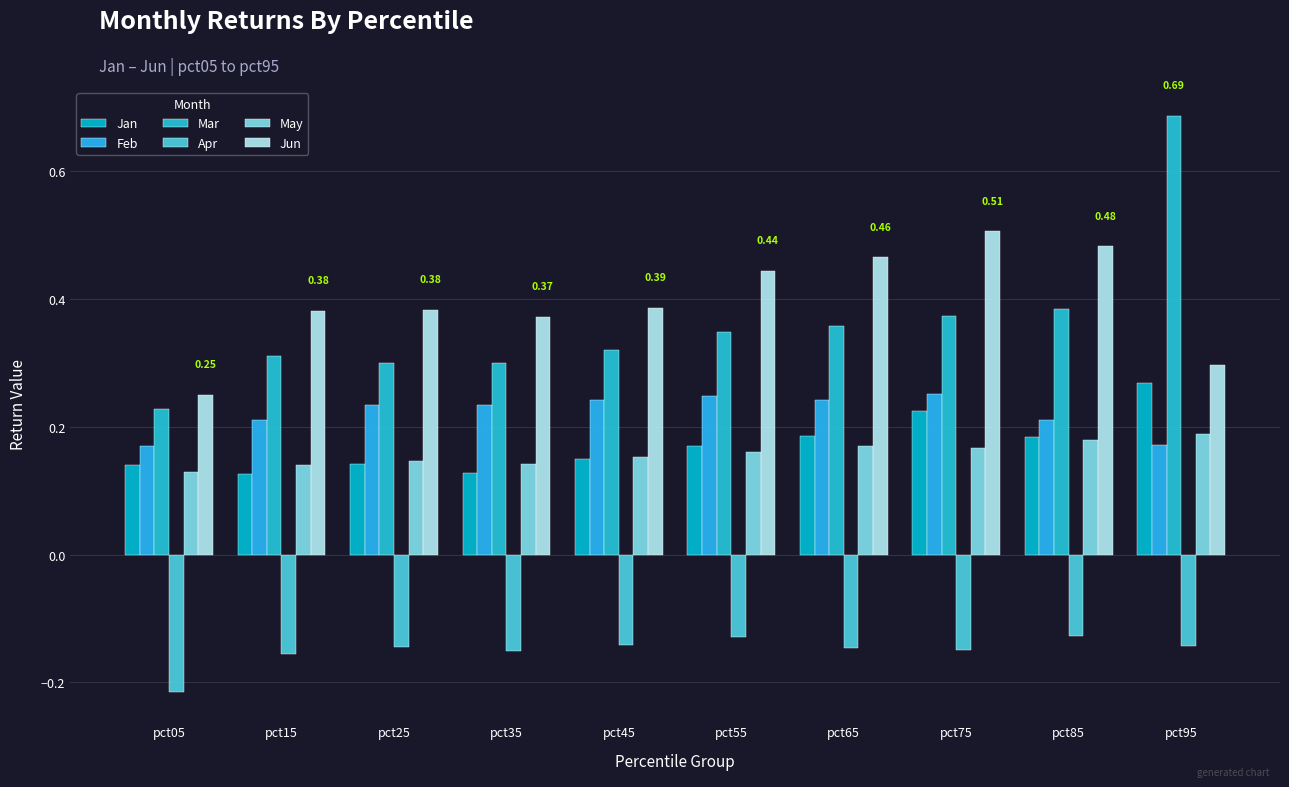

What is the greatest value displayed?

0.7